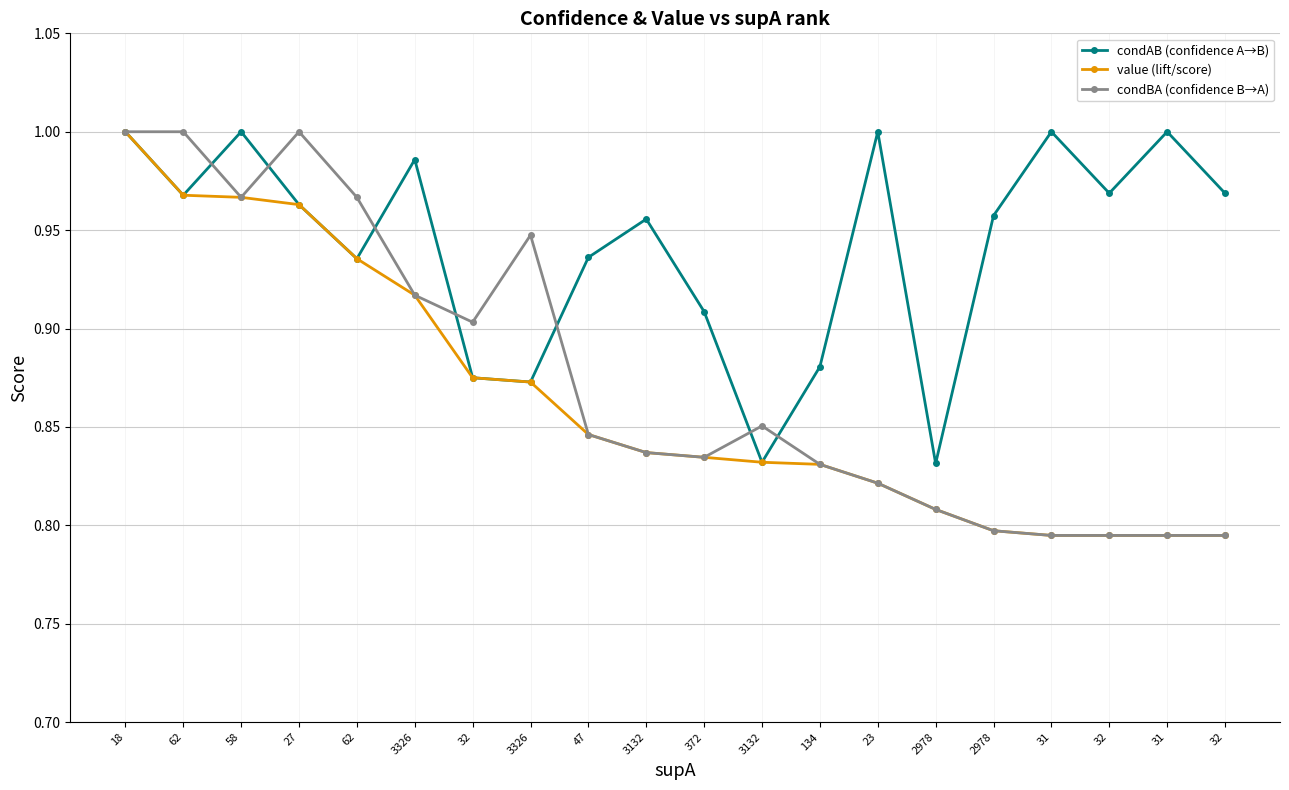

What are all the series names shown in the legend?

condAB (confidence A→B), value (lift/score), condBA (confidence B→A)